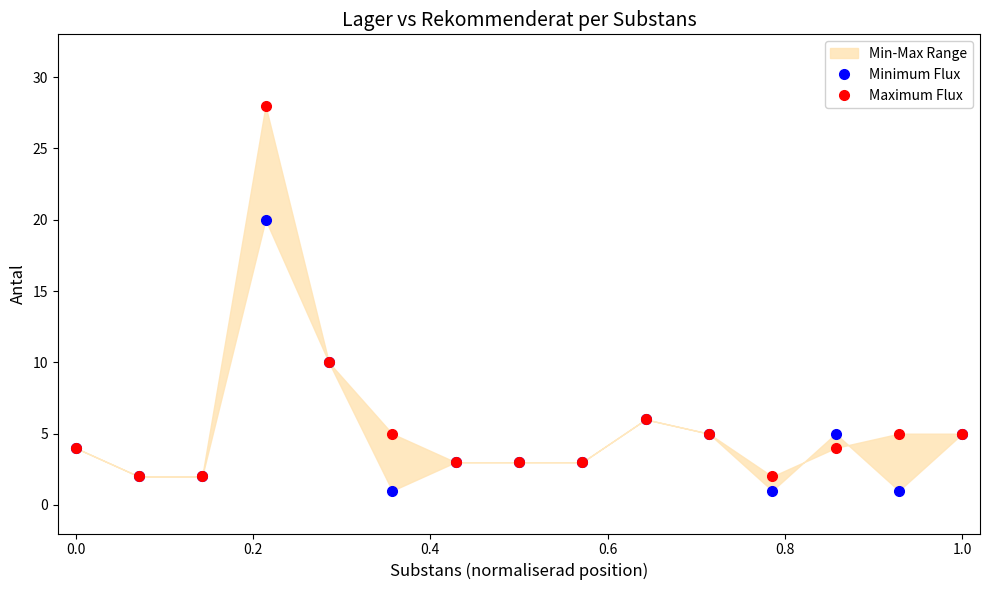

At 0.6, list the series in order from largest to smallest.

Minimum Flux, Maximum Flux